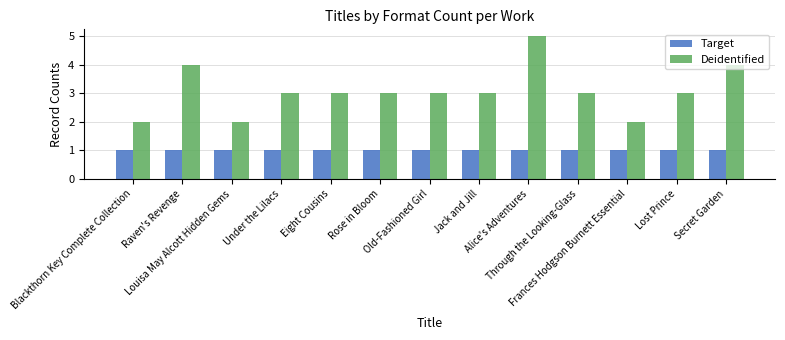

Count the number of data series in this chart.

2